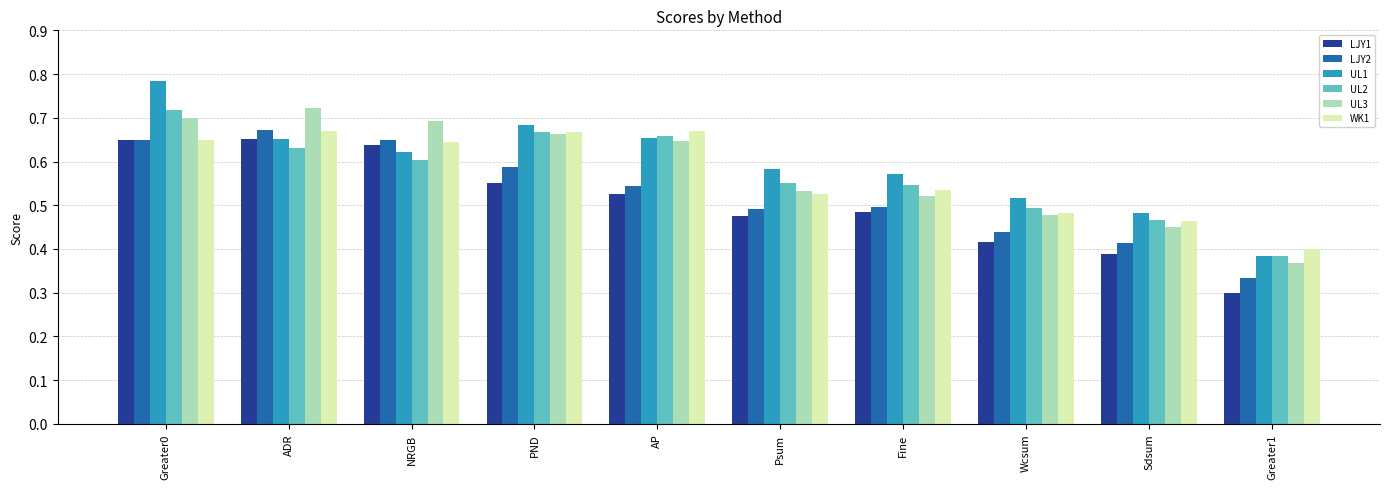

Which label corresponds to the largest value in the chart?

Greater0